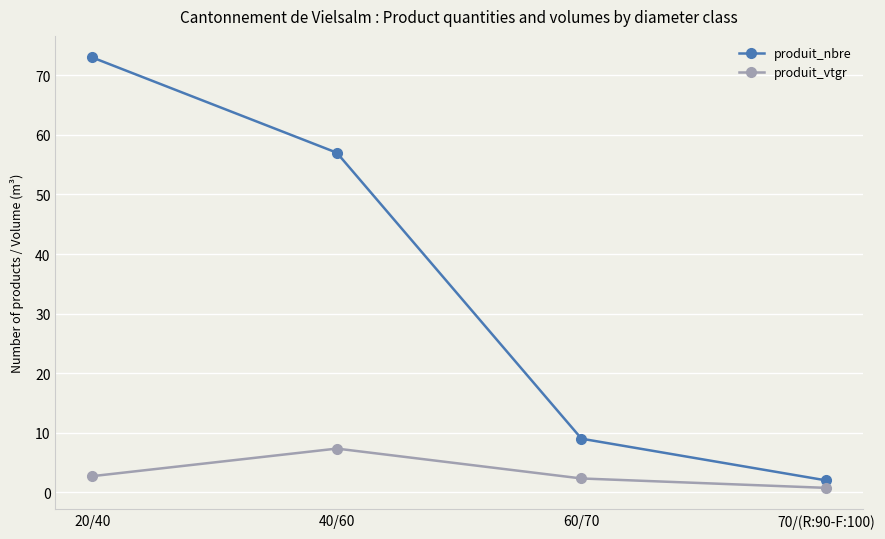

True or false: produit_vtgr has a value of 4.4 at 40/60.

False